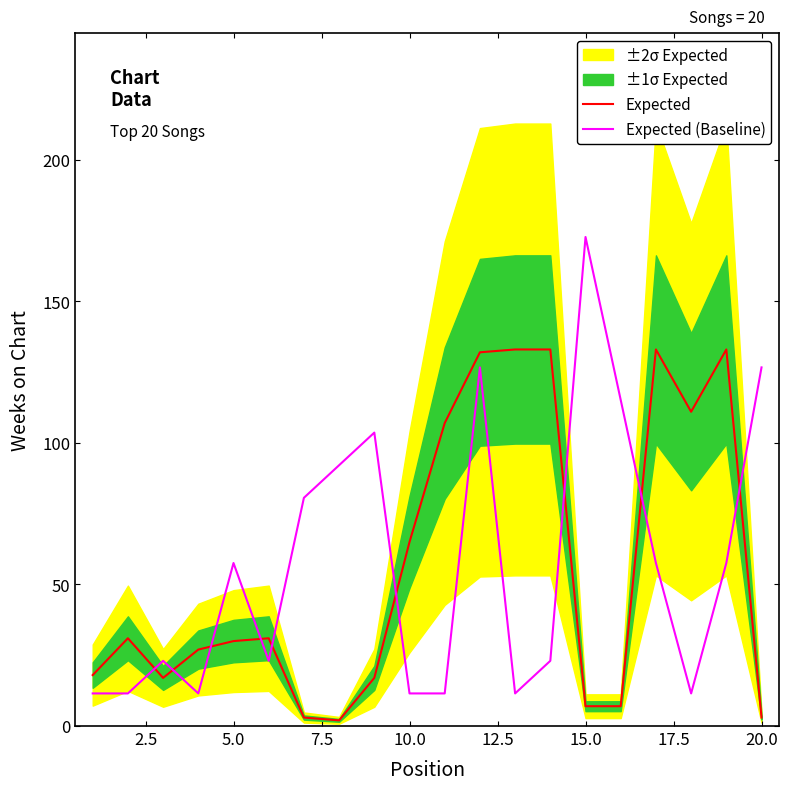

What is the lowest value of the Expected series?

2.0